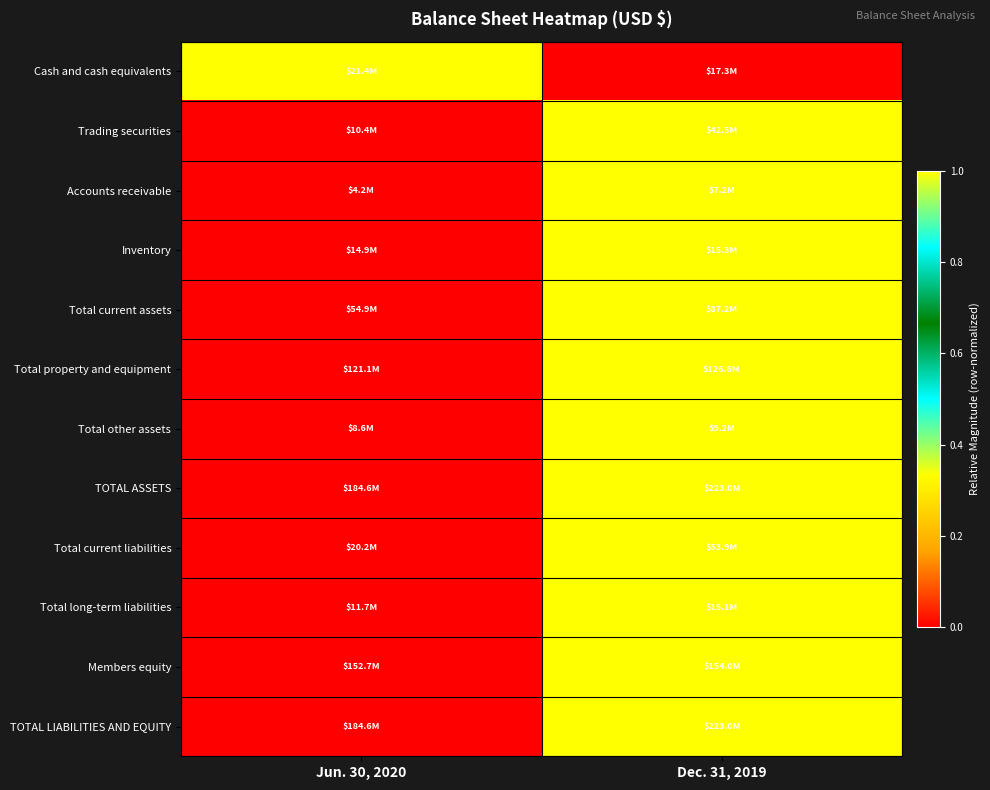

At which category is the sum across all series the highest?

Dec. 31, 2019